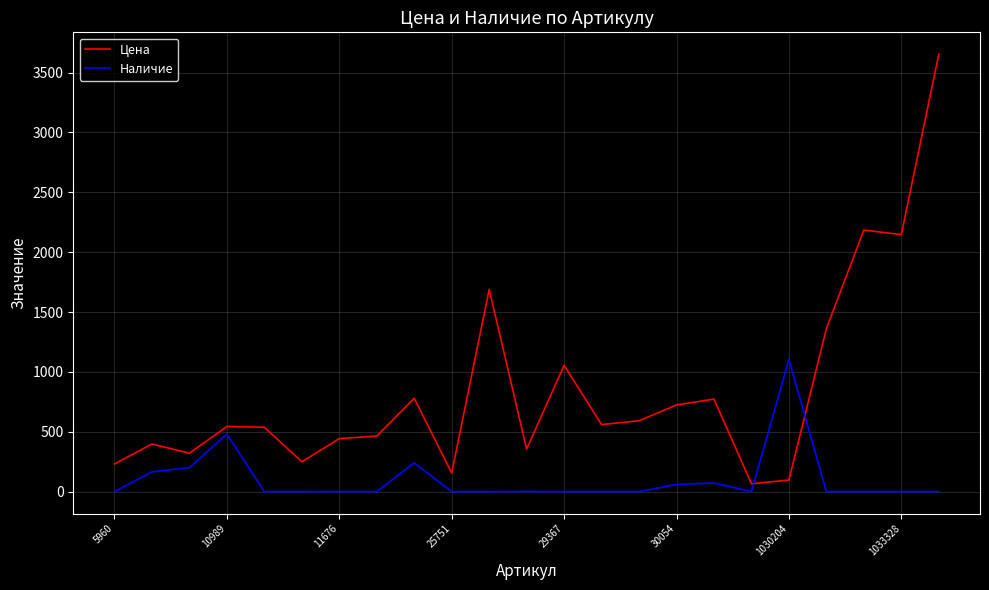

What is the difference between the maximum and minimum values in the Цена series?

3588